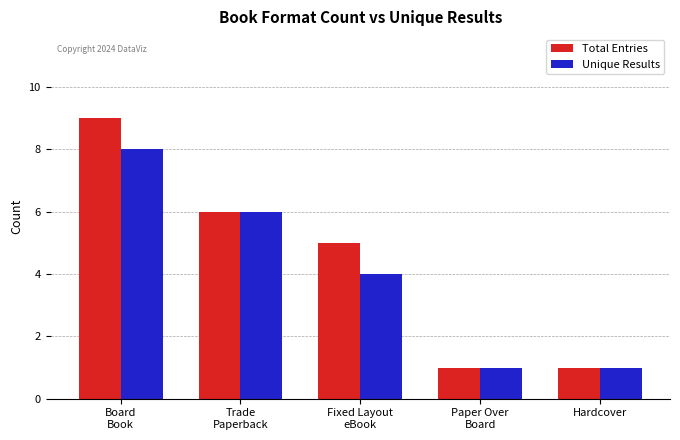

At which category does the chart reach its peak across all series?

Board
Book